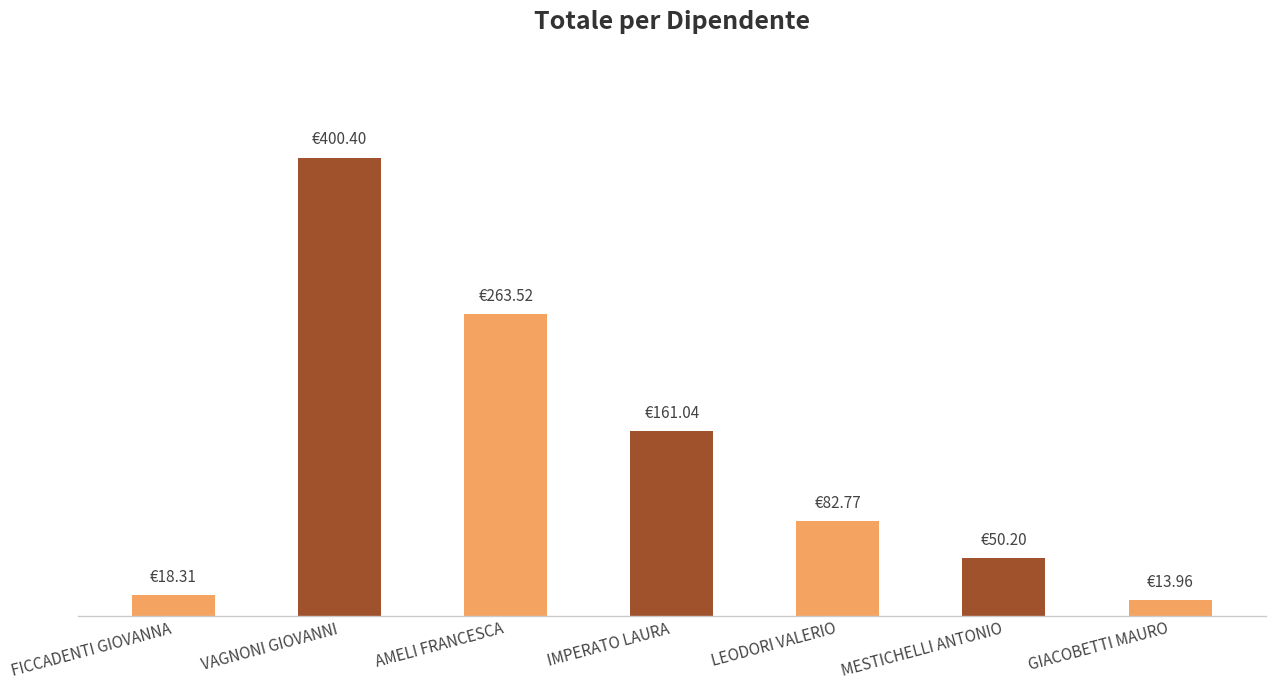

What is the label of the 3rd bar from the left?

AMELI FRANCESCA